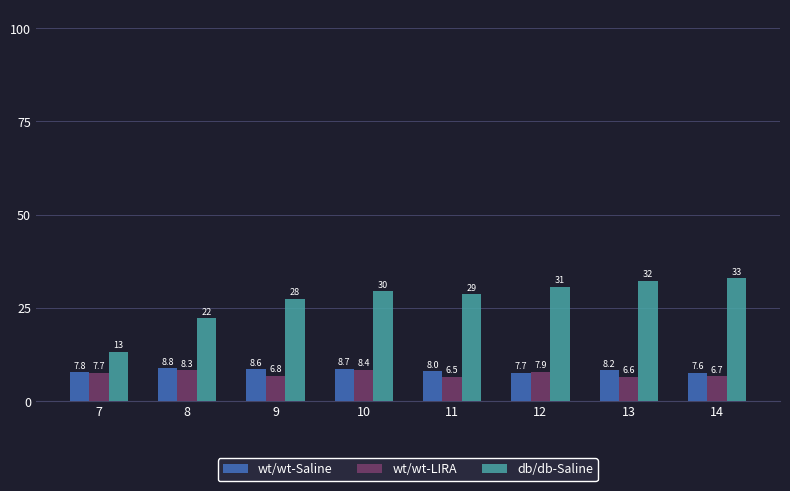

What is the value of the wt/wt-Saline bar at the 4th from the left?

8.7